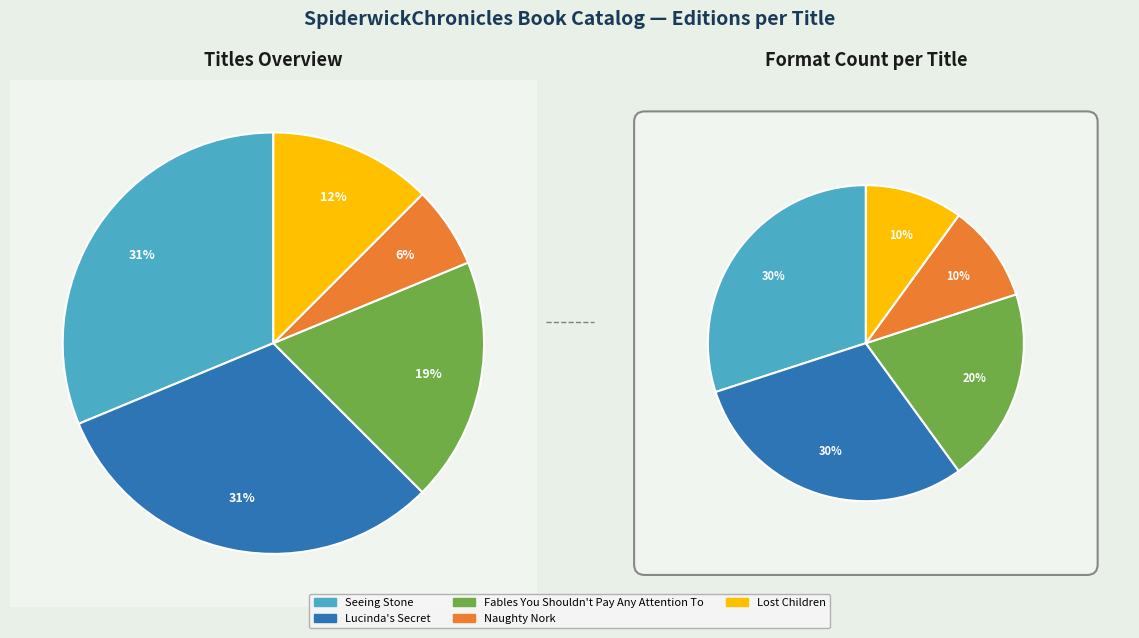

Combined, do Naughty Nork and Fables You Shouldn't Pay Any Attention To account for over 50%?

No